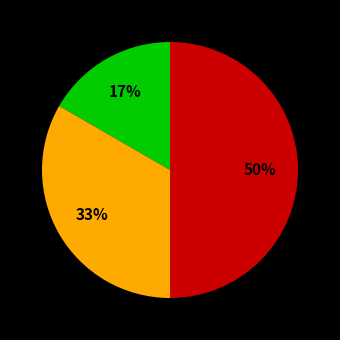

To the nearest percent, what is the average slice percentage?

33%